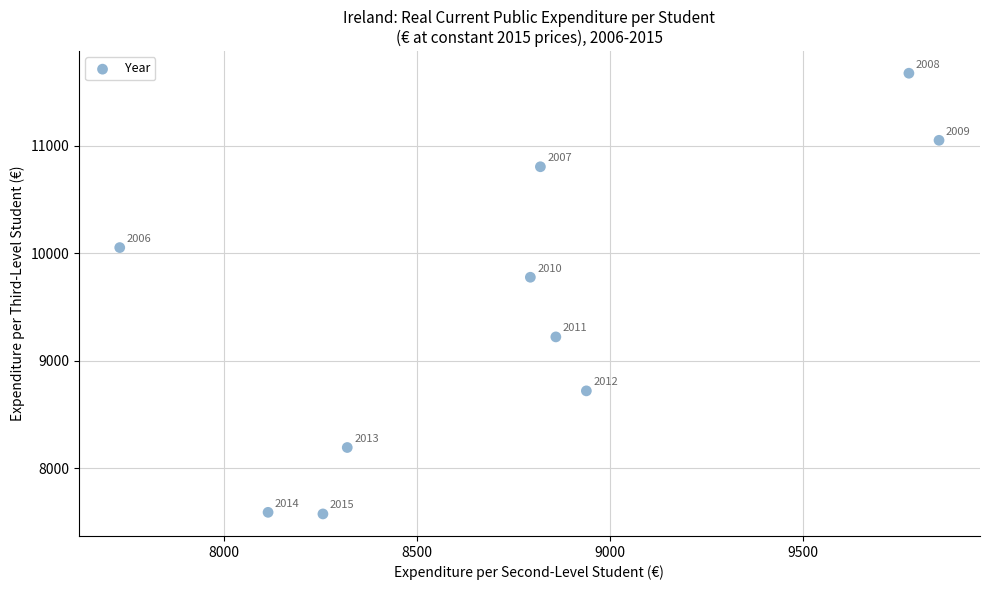

What is the average Y value?

9467